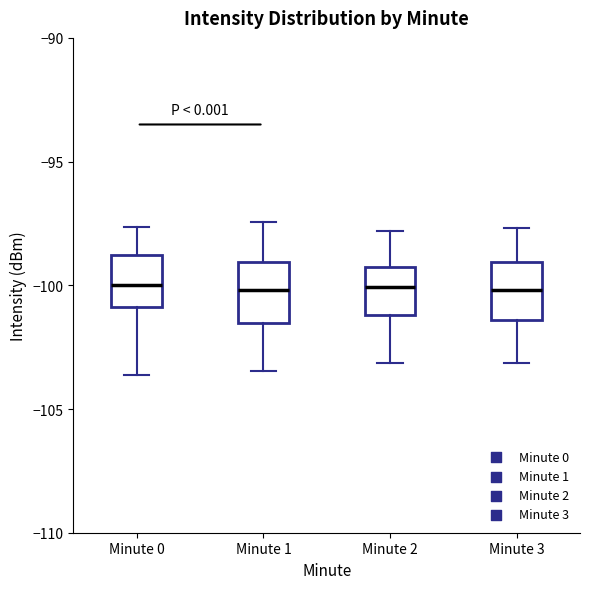

Reading left to right, transcribe this box plot: for each box, give where its median line is, the range the box spans, and where its two whiskers end, as read against the y-axis. The values are not printed on the chart, so give them approximately, as read against the axis.

Minute 0: median -100.0, box -101.0 to -99.0, whiskers -103.5 to -97.5
Minute 1: median -100.0, box -101.5 to -99.0, whiskers -103.5 to -97.5
Minute 2: median -100.0, box -101.0 to -99.5, whiskers -103.0 to -98.0
Minute 3: median -100.0, box -101.5 to -99.0, whiskers -103.0 to -97.5